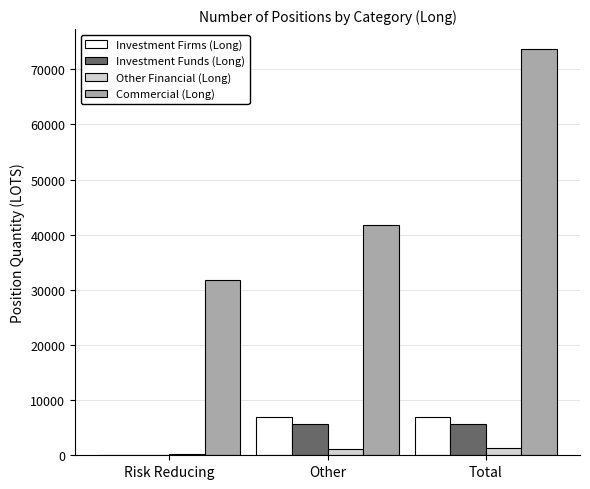

How many values in the Investment Firms (Long) series exceed 6857?

2